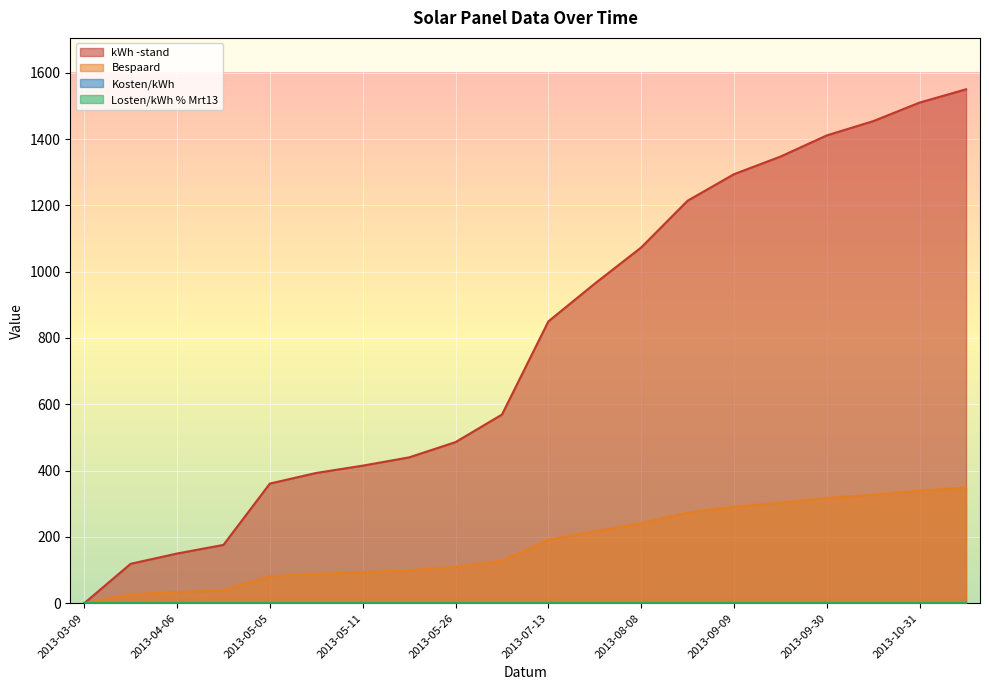

Is it true that Losten/kWh % Mrt13 equals 1.0 at 2013-05-11?

True